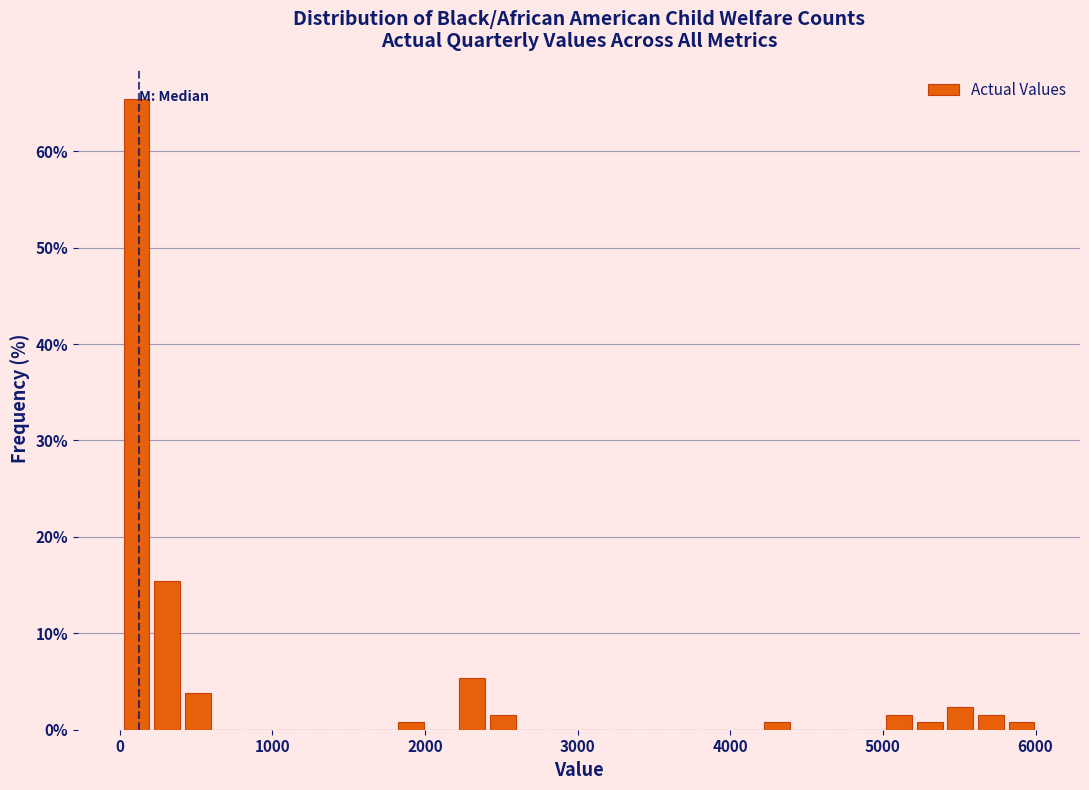

Around what value on the x-axis is the tallest bar? Give the approximate position of its centre, as read against the axis.

100